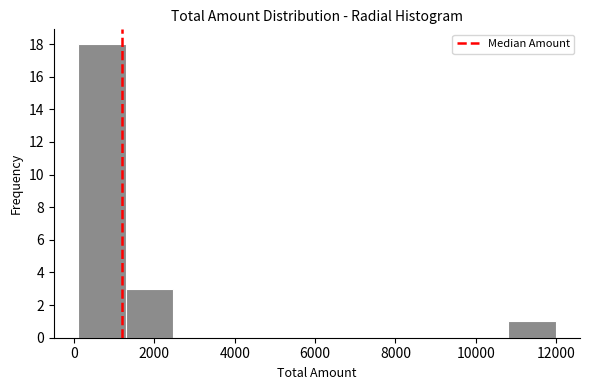

Which range on the x-axis has the tallest bar?

0 to 1200